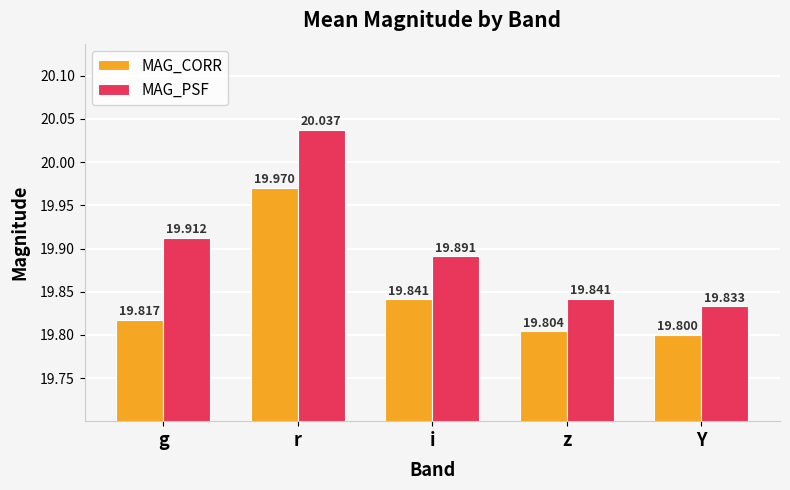

What is the minimum value for MAG_PSF?

19.8